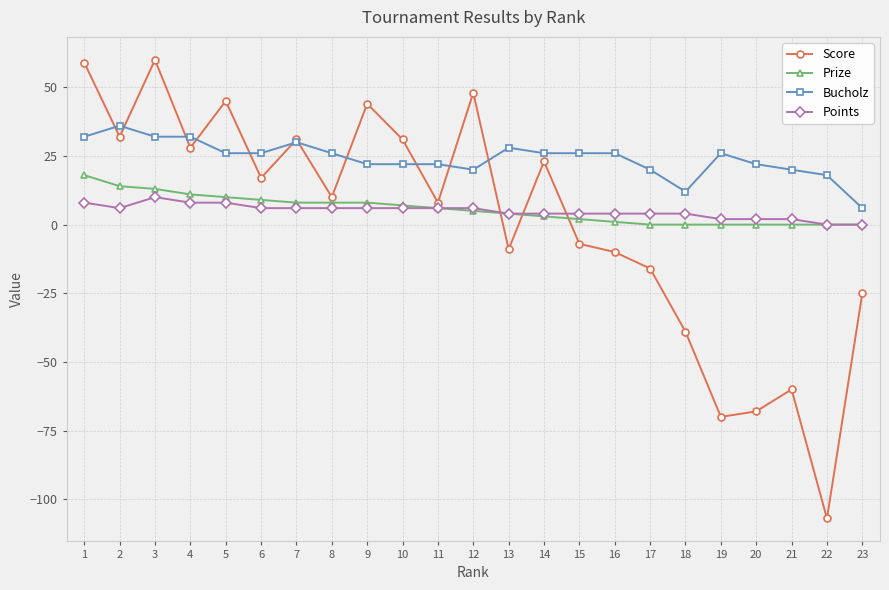

List the series in order of their peak value, highest first.

Score, Bucholz, Prize, Points